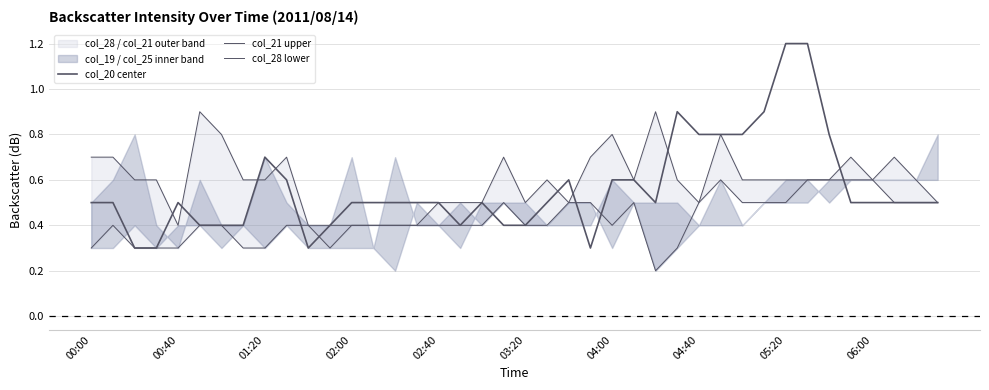

How many times do col_21 upper and col_20 center cross each other?

8